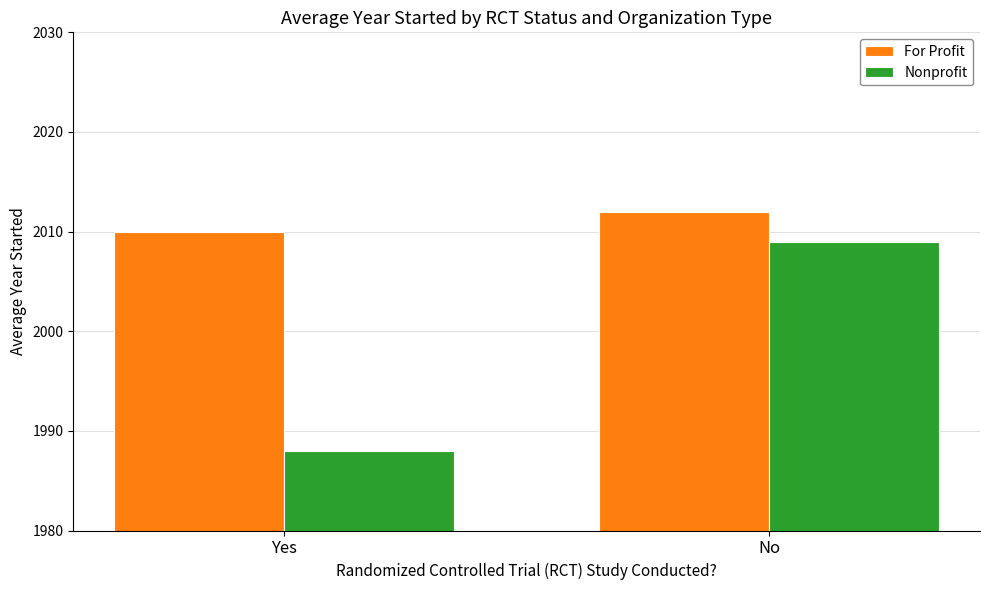

What is the difference between the For Profit values at Yes and No?

2